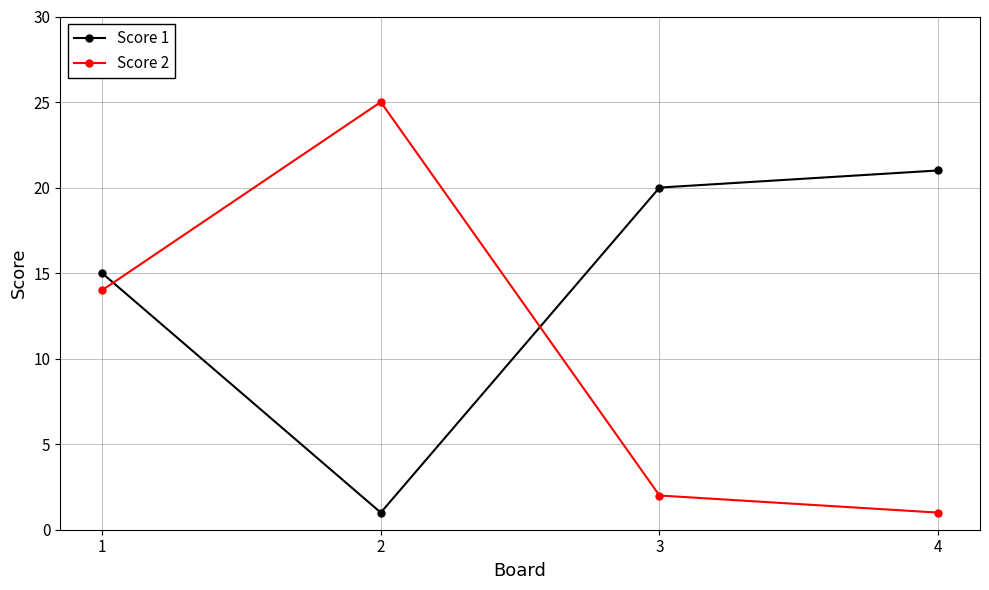

How many values in the Score 1 series are below 20?

2